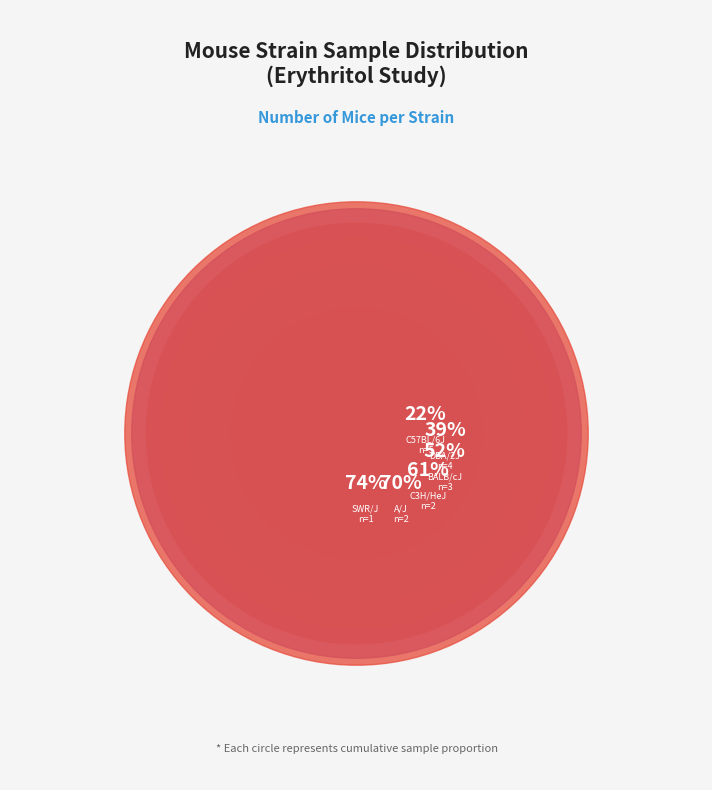

Is LP/J the majority of the pie?

No